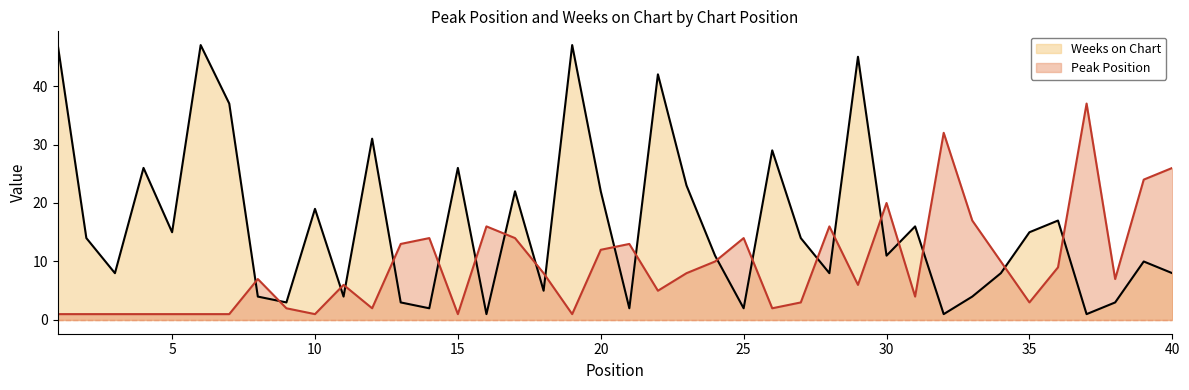

What is the minimum value for Weeks on Chart?

1